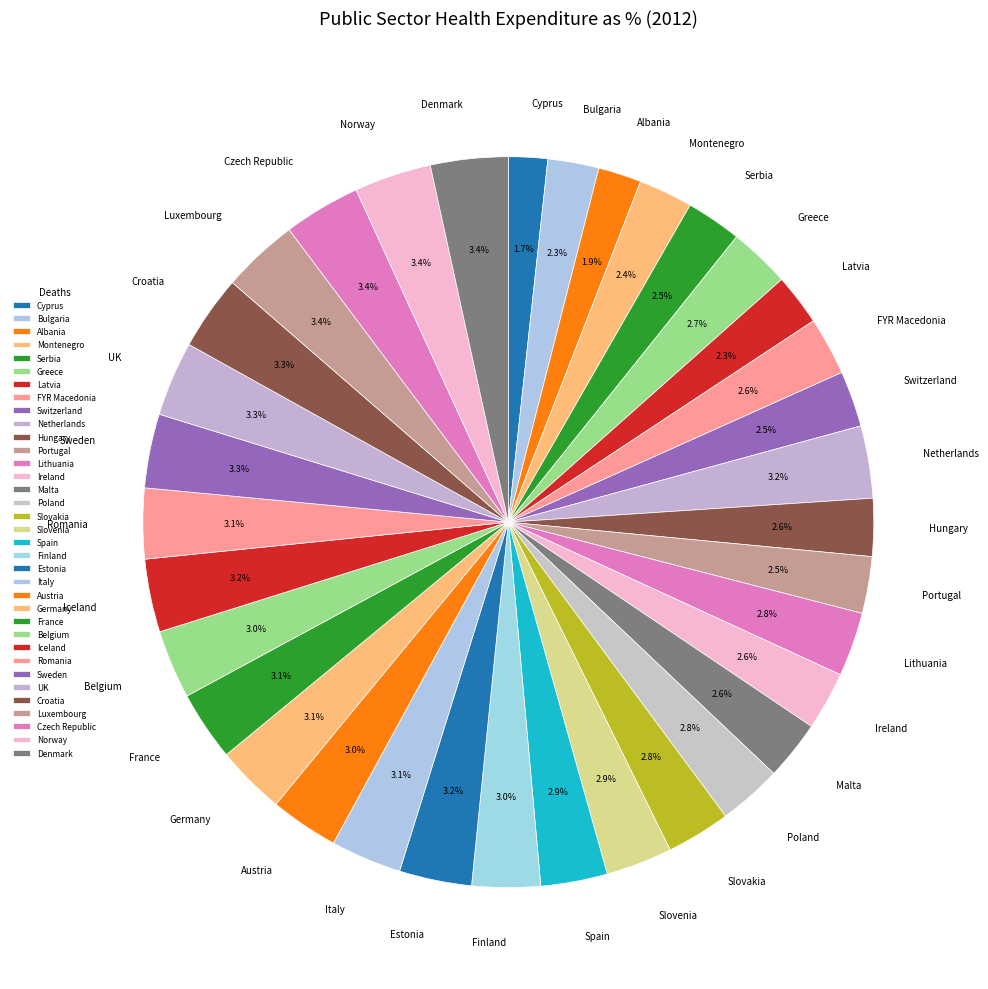

Is Malta the majority of the pie?

No